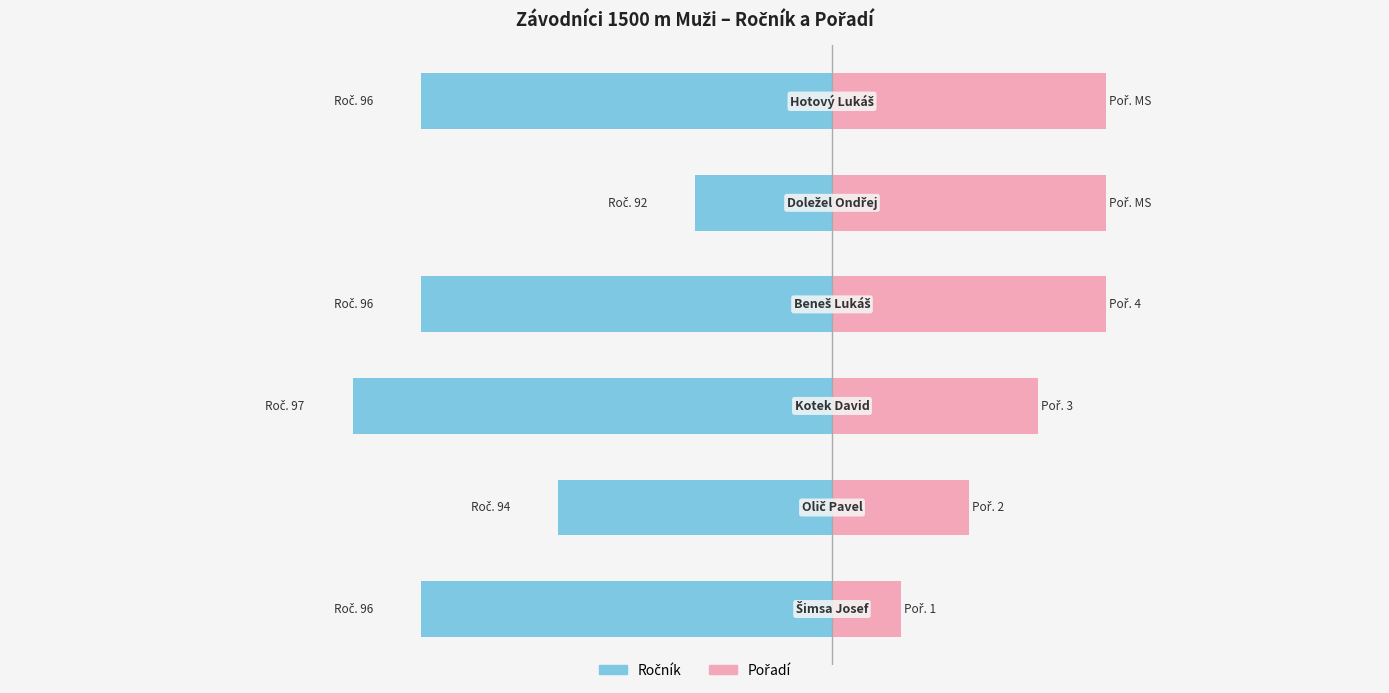

Reading left to right, transcribe all the data shown in this chart.

Ročník: -6	-4	-7	-6	-2	-6
Pořadí: 1	2	3	4	4	4